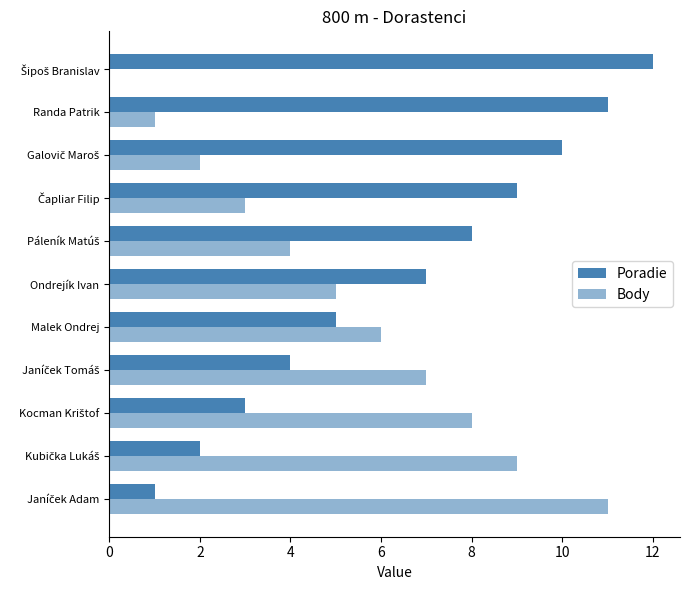

What is the average value of the Body series?

5